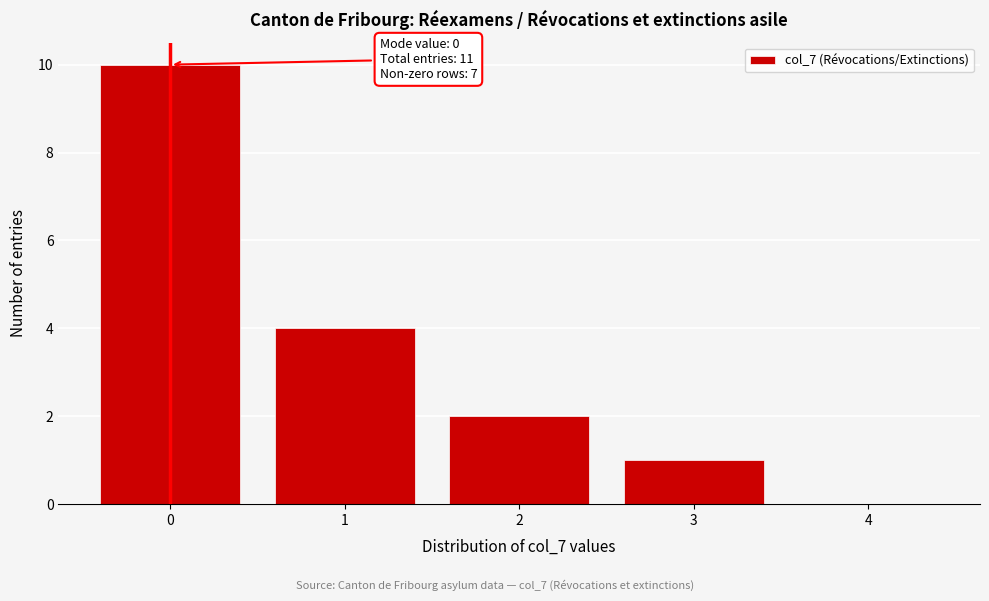

Reading left to right, list all the values displayed in this chart.

0=10	1=4	2=2	3=1	4=0